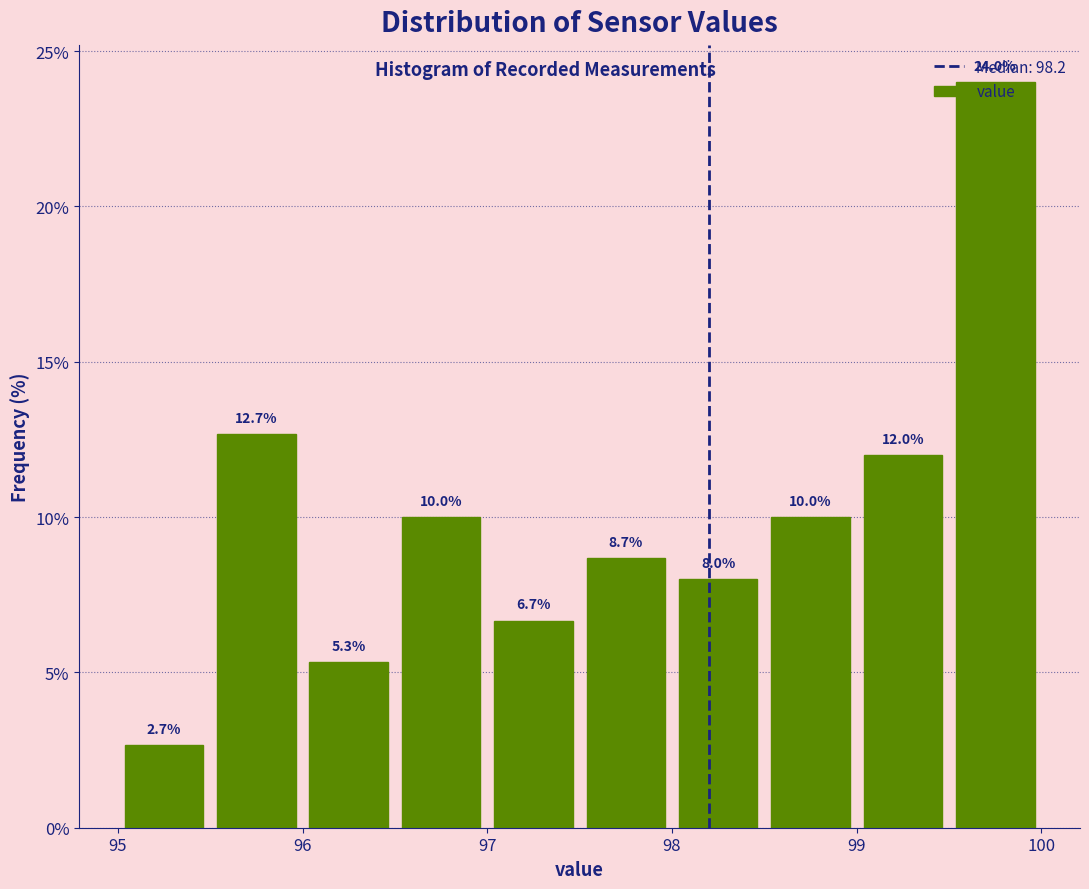

What is the height of the bar covering 96.0 to 96.5 on the x-axis?

5.3